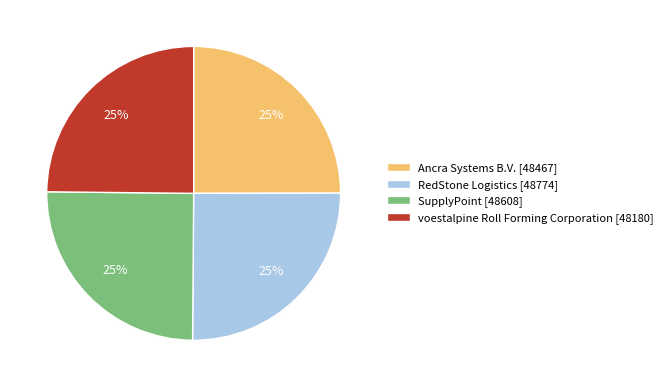

The RedStone Logistics [48774] slice represents 35% of the pie. True or false?

False